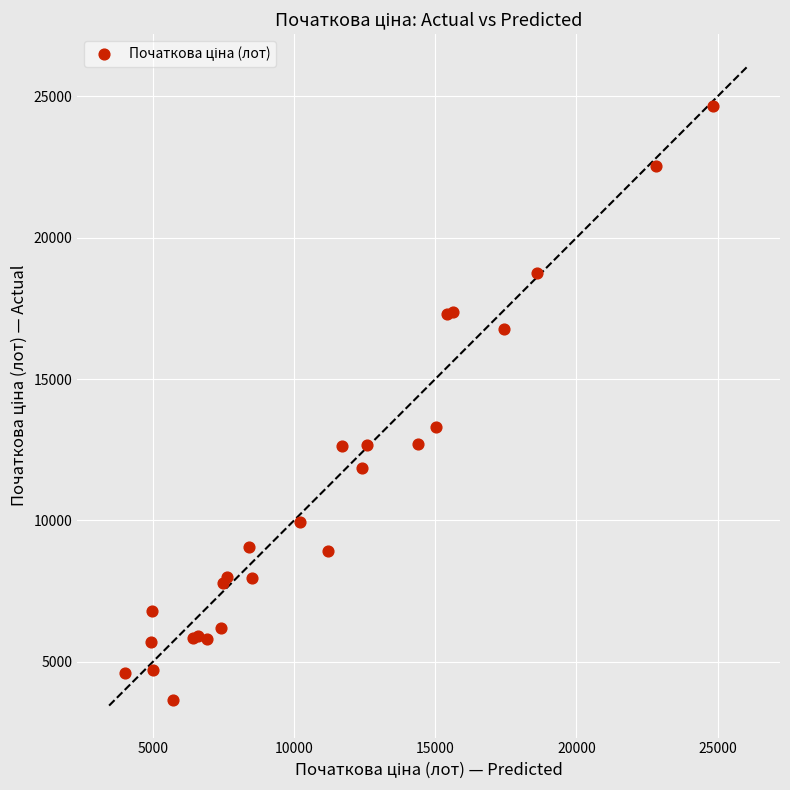

What Y value in the scatter plot is closest to 14152?

13302.3